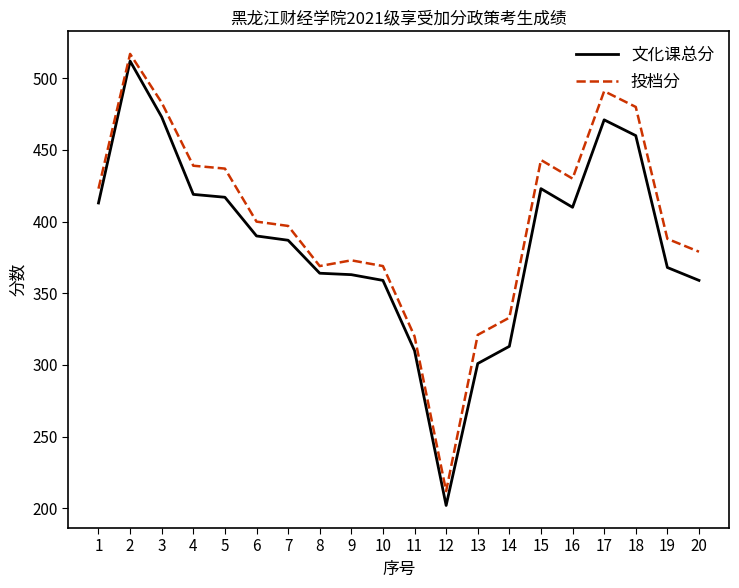

True or false: 投档分 and 文化课总分 cross at least once.

False